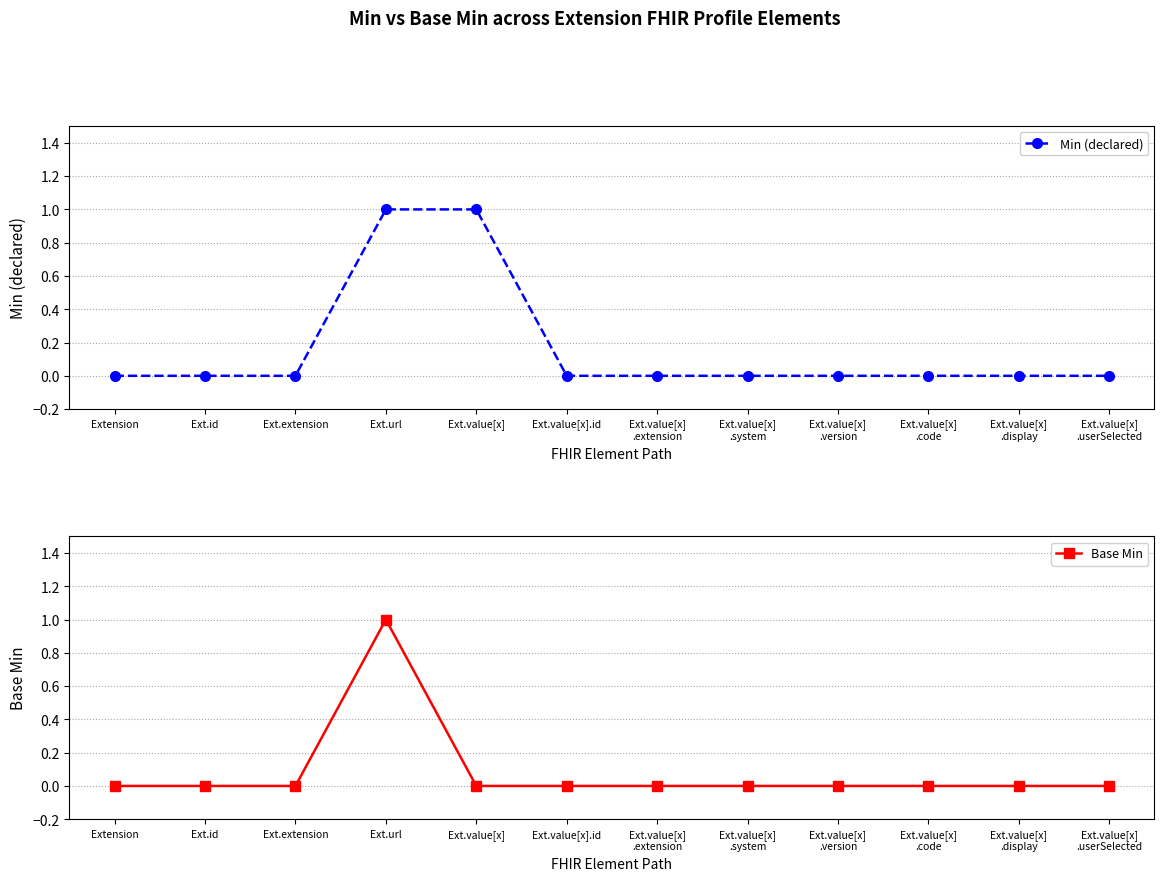

Does the chart display data point markers on the line(s)?

Yes